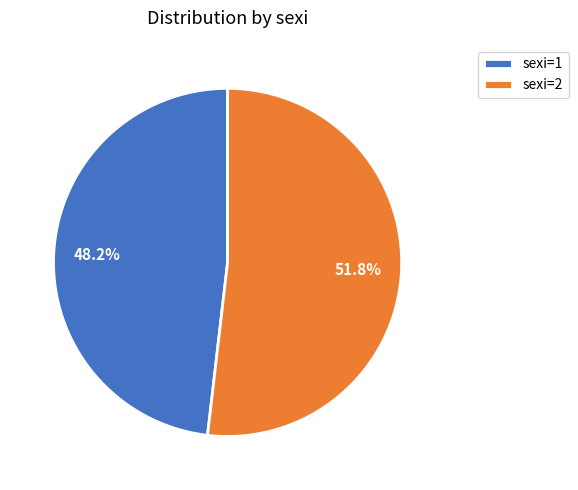

Count the number of slices in the pie.

2